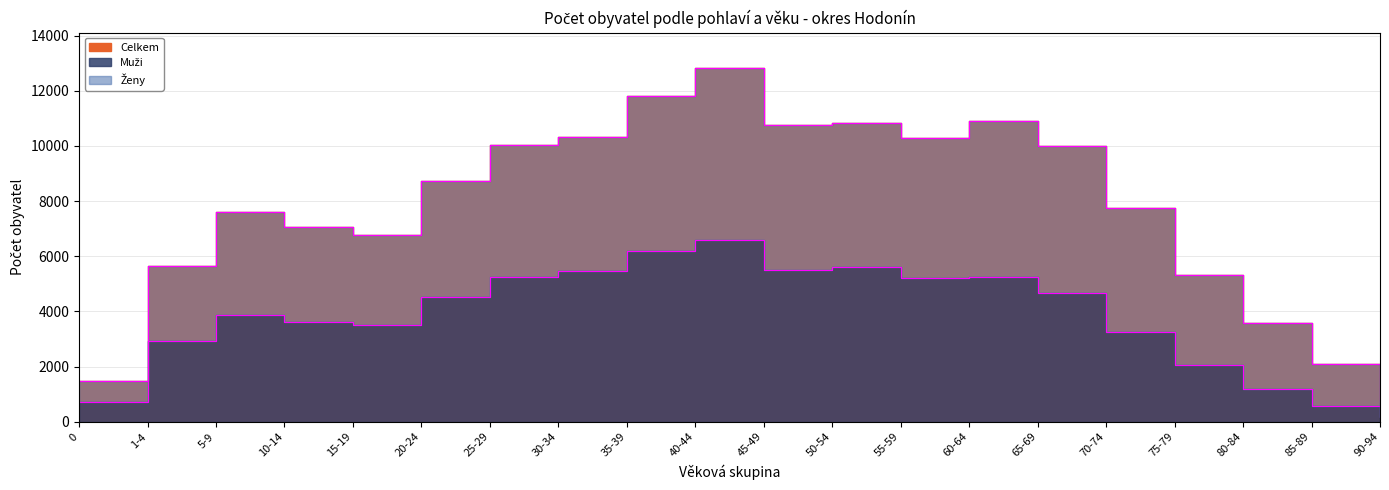

Reading left to right, extract all data points from this chart.

Muži: 729	2940	3885	3629	3497	4529	5239	5477	6205	6582	5507	5611	5226	5259	4669	3244	2059	1202	564	167
Ženy: 1469	5654	7609	7057	6784	8713	10022	10314	11801	12822	10768	10830	10276	10917	9982	7744	5317	3590	2082	708
Celkem: 1469	5654	7609	7057	6784	8713	10022	10314	11801	12822	10768	10830	10276	10917	9982	7744	5317	3590	2082	708